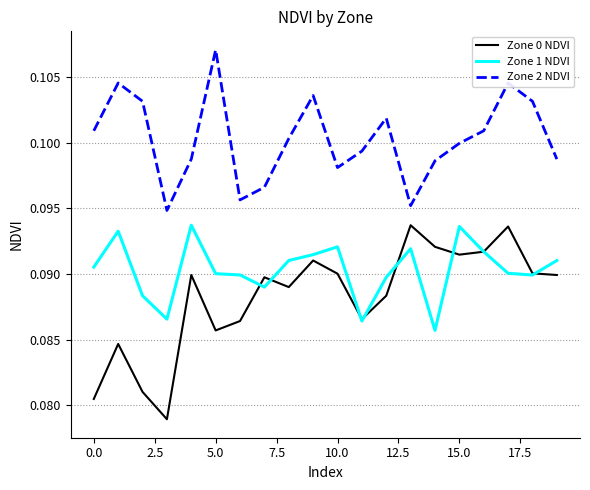

Which series has the largest total across all categories?

Zone 2 NDVI